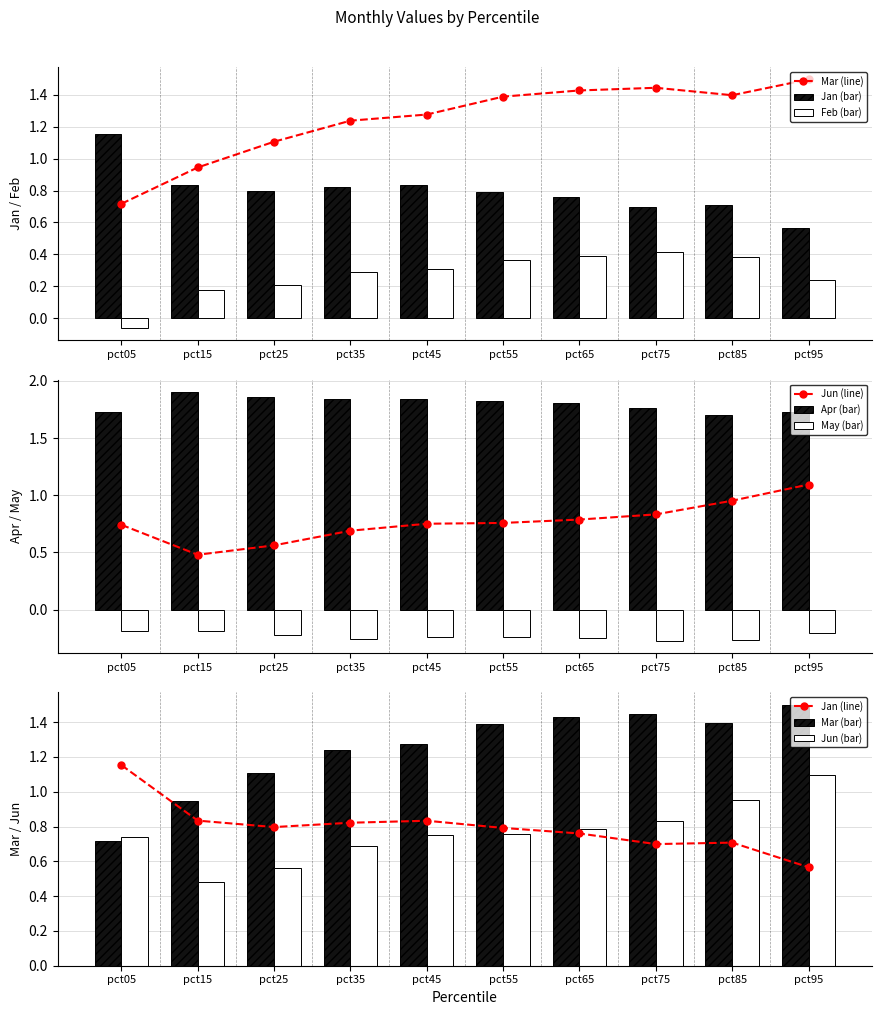

How many series are shown in this chart?

6